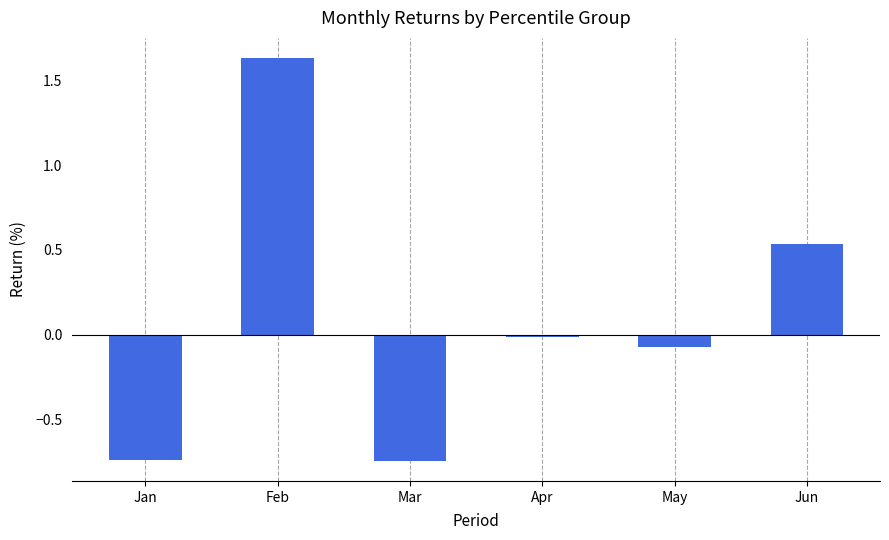

How many data points are above 0?

2